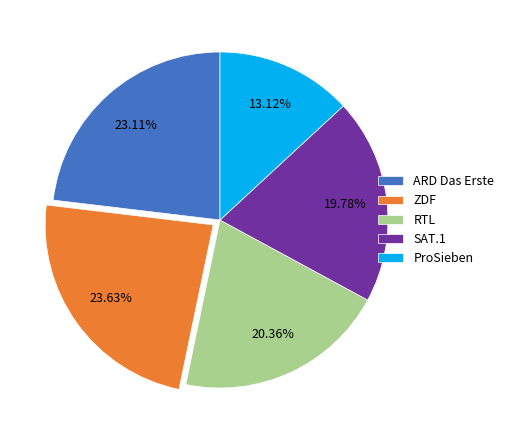

How many segments does this pie chart have?

5